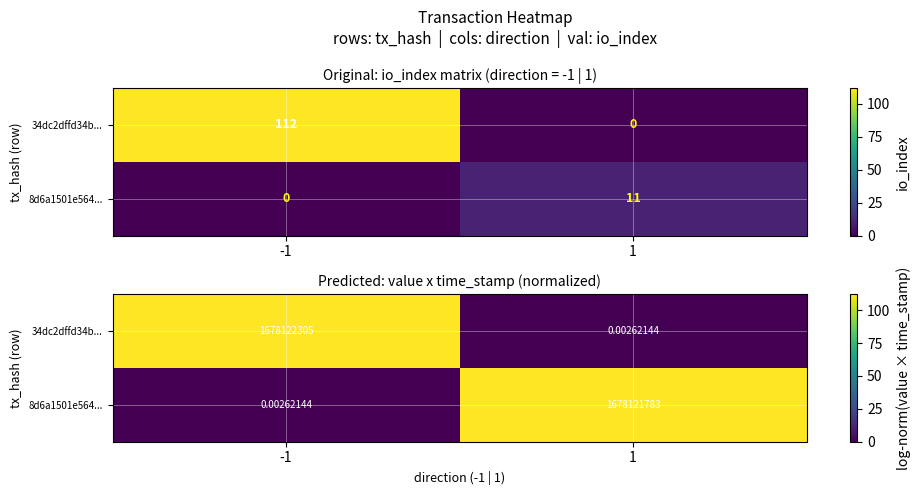

True or false: 8d6a1501e564... has a value of 73.8 at -1.

False